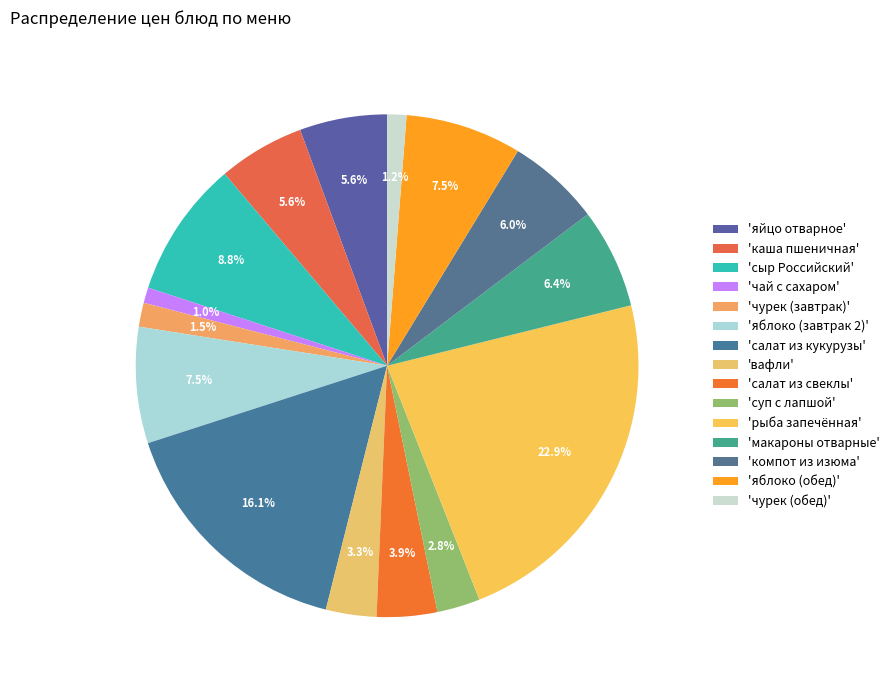

How many slices are in this pie chart?

15